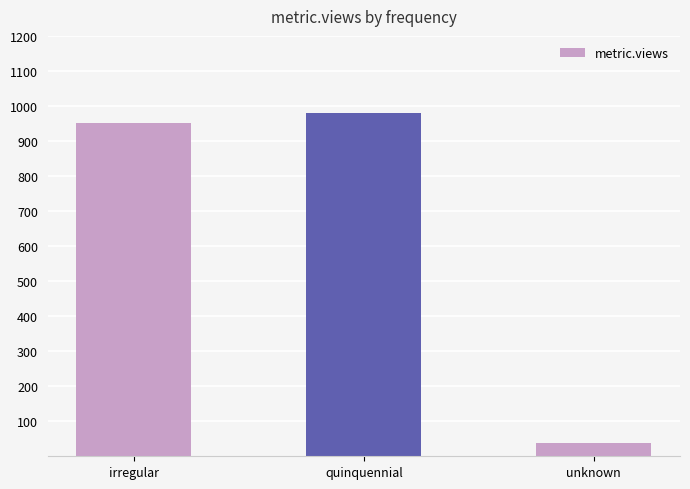

What is the minimum value shown in the chart?

37